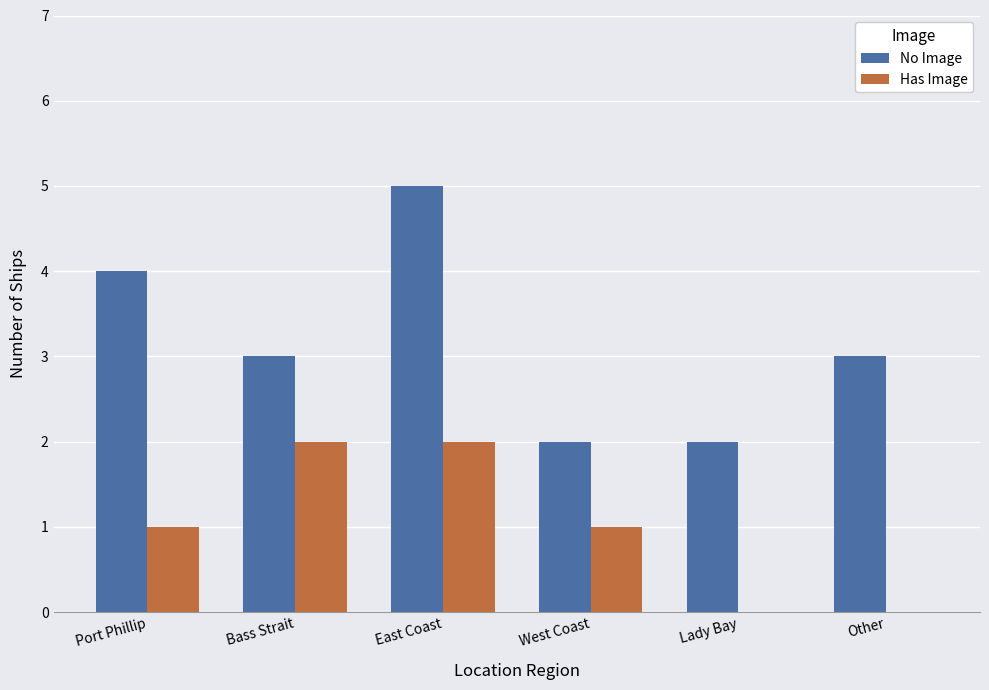

What are all the series names shown in the legend?

No Image, Has Image